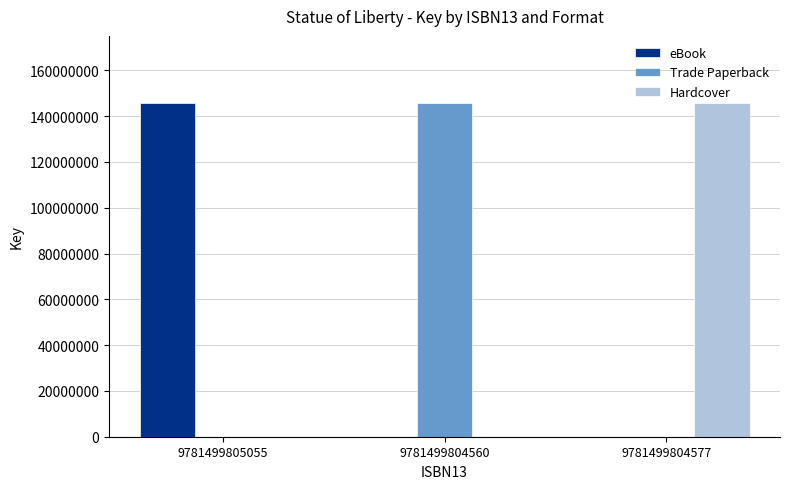

What is the sum of the Trade Paperback values at 9781499804577 and 9781499804560?

145898806